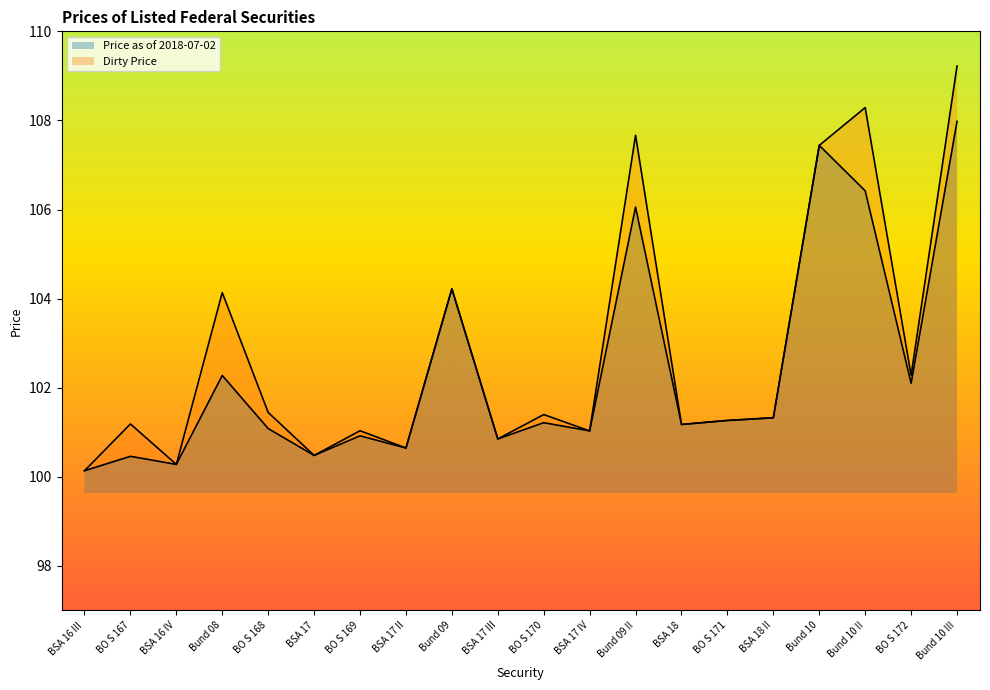

Reading left to right, list all the values displayed in this chart.

Price as of 2018-07-02: 100.1	100.5	100.3	102.3	101.1	100.5	100.9	100.6	104.2	100.8	101.2	101.0	106.1	101.2	101.3	101.3	107.4	106.4	102.1	108.0
Dirty Price: 100.1	101.2	100.3	104.1	101.4	100.5	101.0	100.6	104.2	100.8	101.4	101.0	107.7	101.2	101.3	101.3	107.4	108.3	102.3	109.2